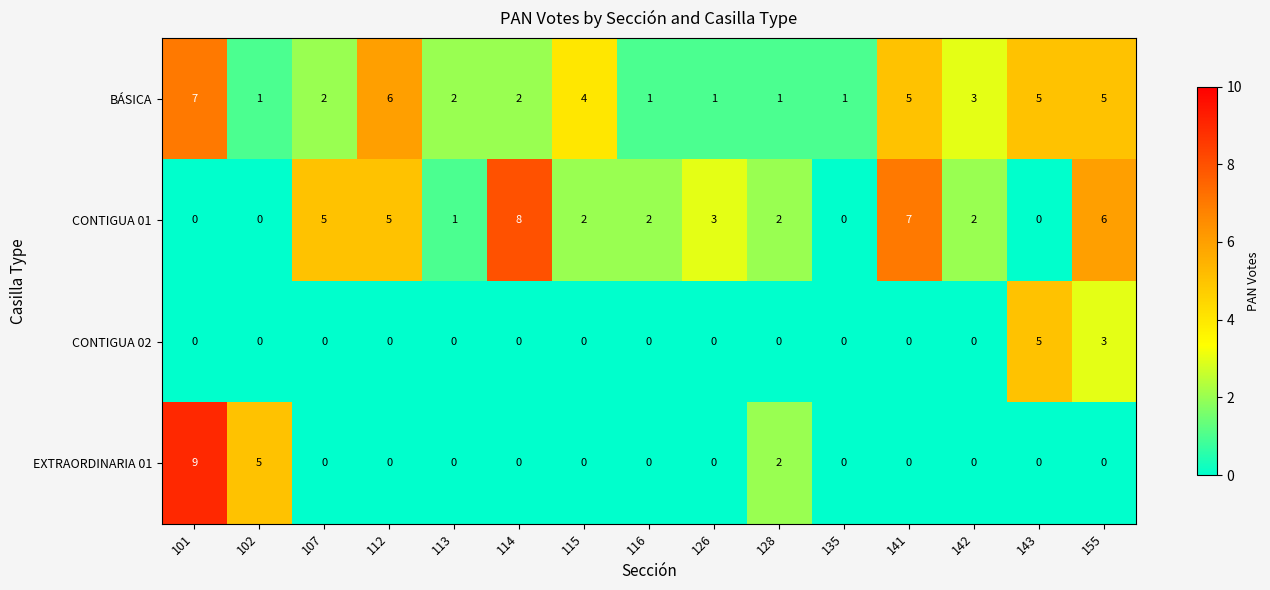

Which series changed the most between 141 and 142?

CONTIGUA 01